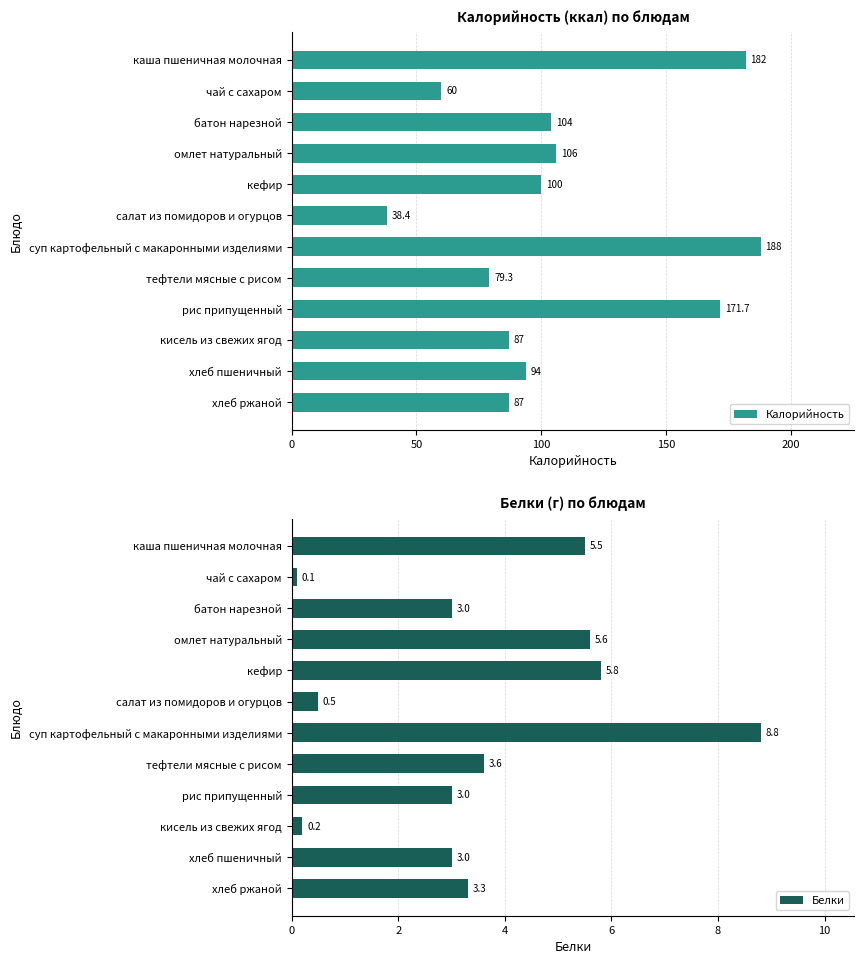

At which label does Калорийность reach its minimum?

салат из помидоров и огурцов